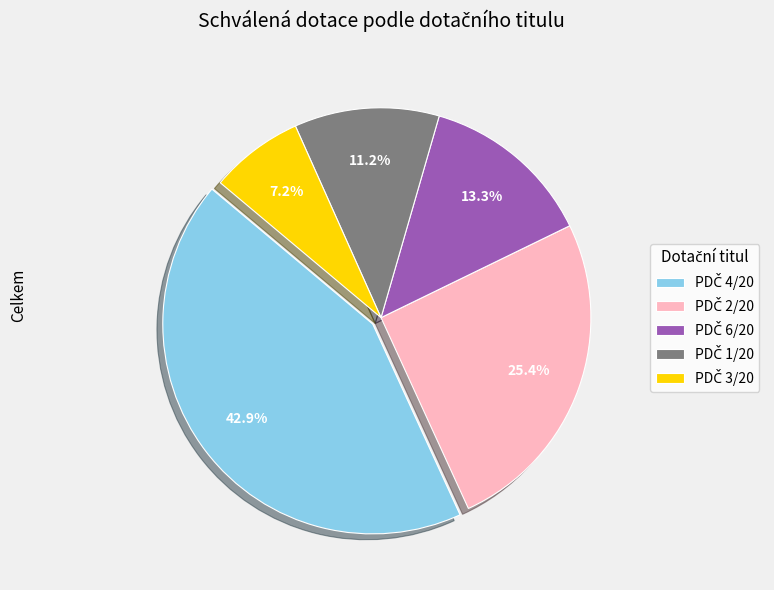

Is there a majority slice in this chart?

No